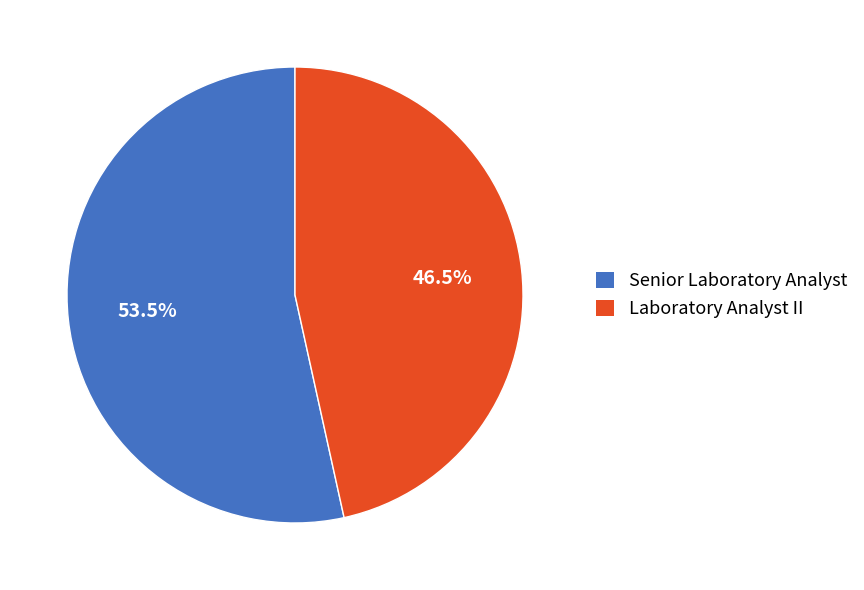

Which category accounts for the majority?

Senior Laboratory Analyst